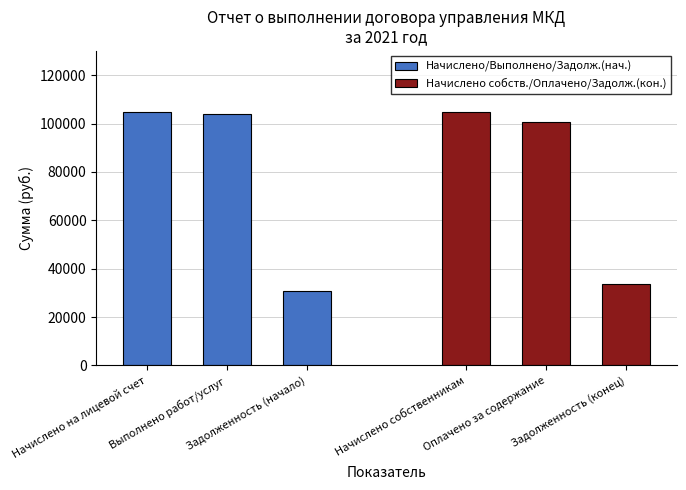

What is the difference between the second highest and minimum values in the Начислено/Выполнено/Задолж.(нач.) series?

72964.8